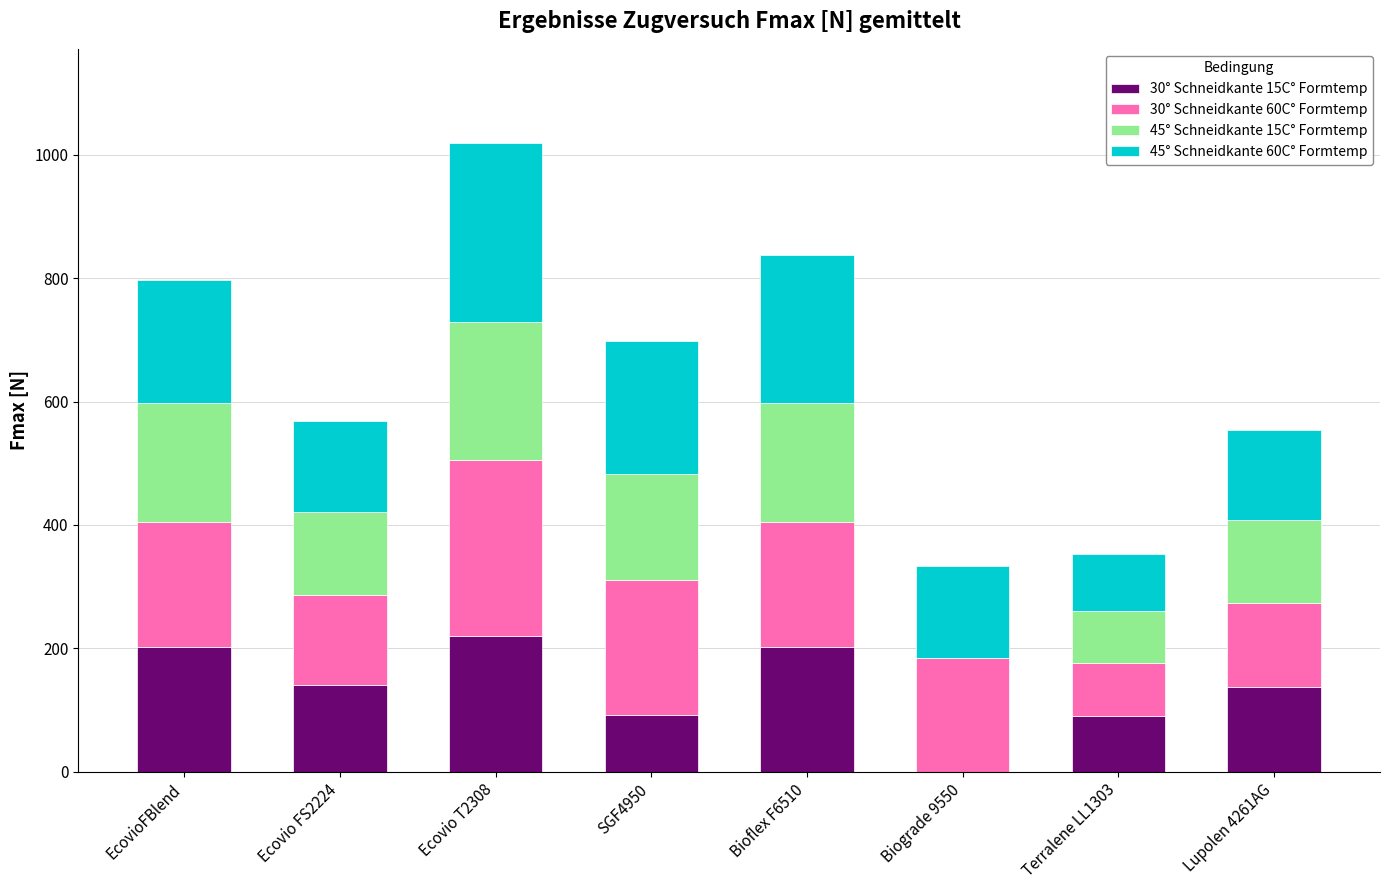

What is the average value of the 30° Schneidkante 15C° Formtemp series?

135.5